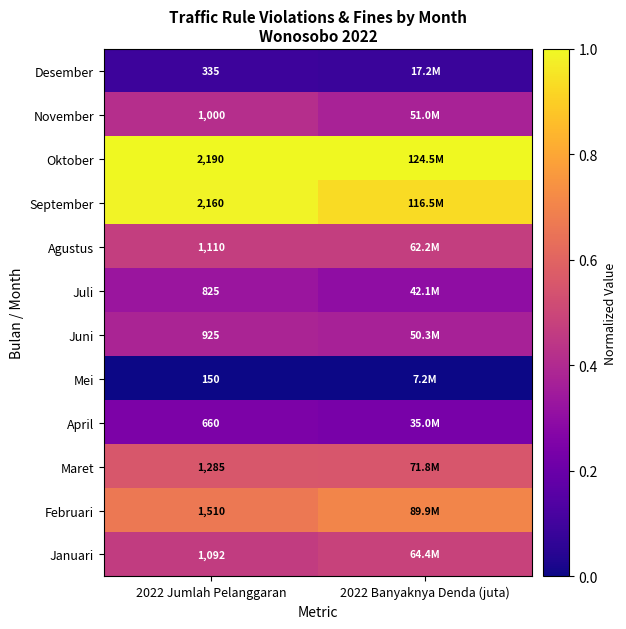

At 2022 Jumlah Pelanggaran, list the series in order from smallest to largest.

Mei, Desember, April, Juli, Juni, November, Januari, Agustus, Maret, Februari, September, Oktober